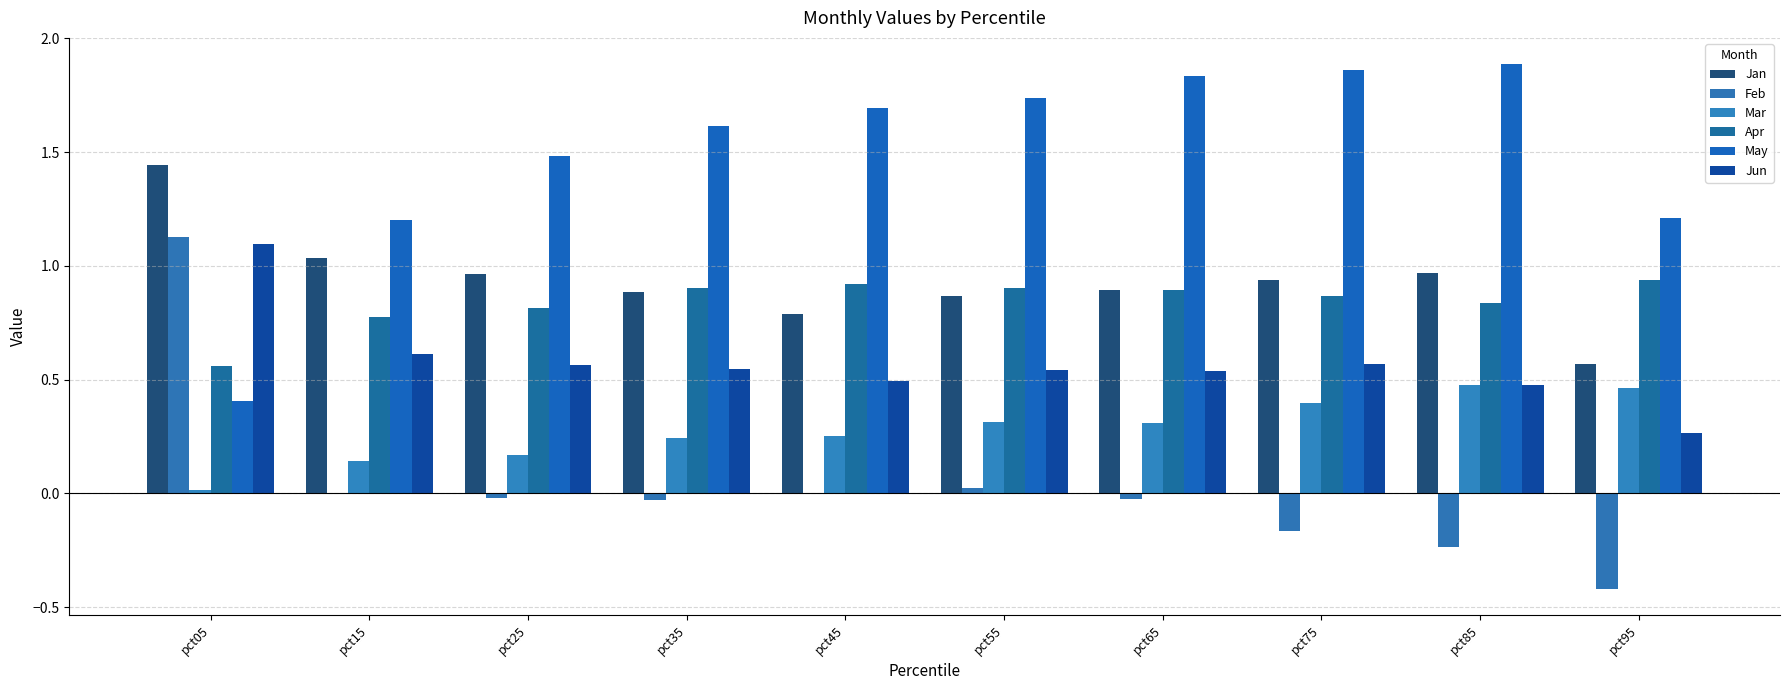

List the series in order of their peak value, lowest first.

Mar, Apr, Jun, Feb, Jan, May